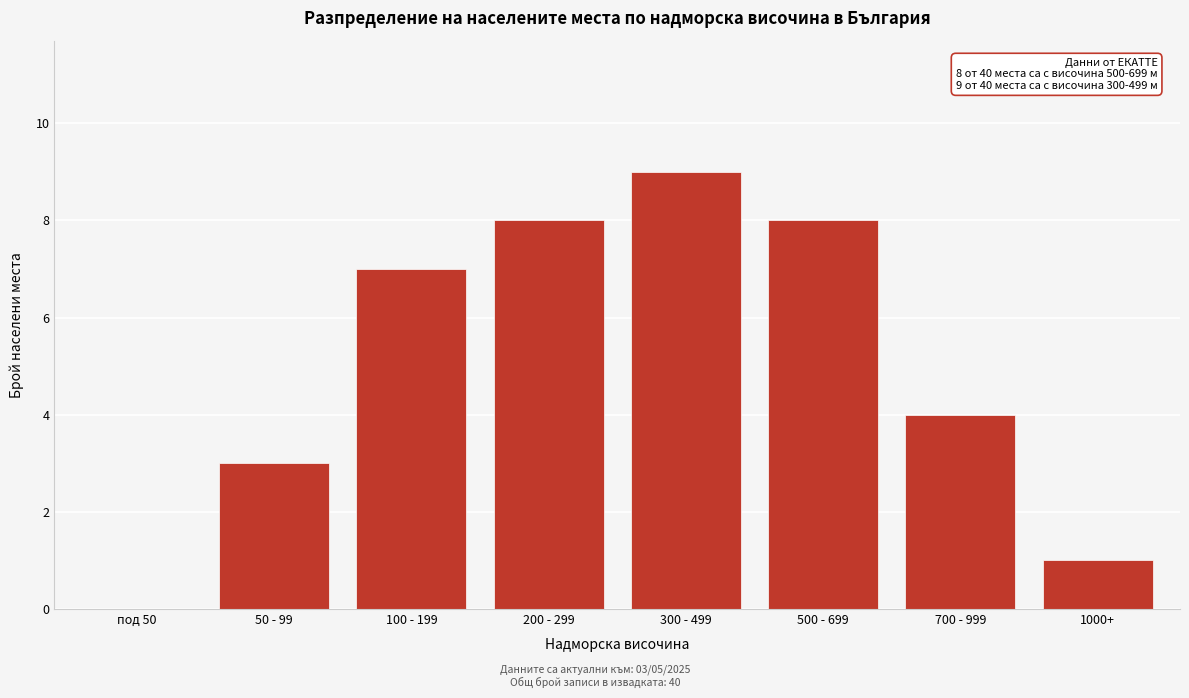

Reading right to left, list all the values displayed in this chart.

1000+=1	700 - 999=4	500 - 699=8	300 - 499=9	200 - 299=8	100 - 199=7	50 - 99=3	под 50=0